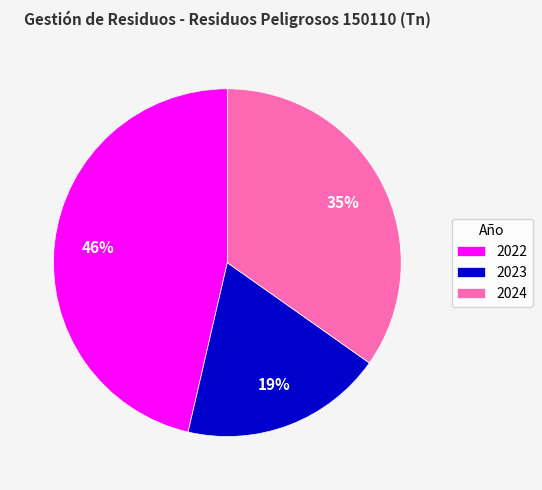

Does 2023 represent more than half of the total?

No